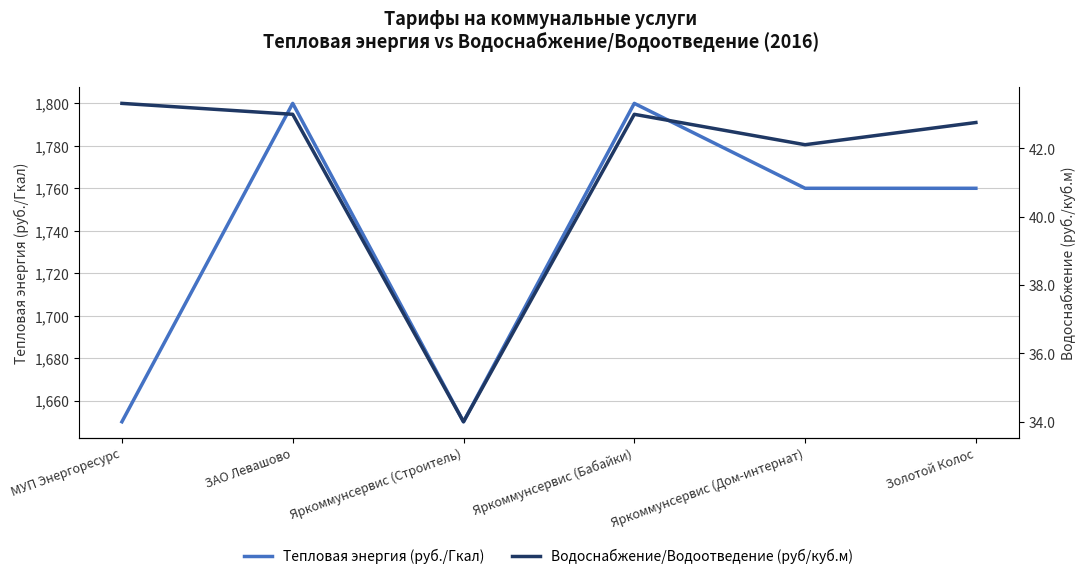

What is the approximate value of Тепловая энергия (руб./Гкал) at Золотой Колос?

1760